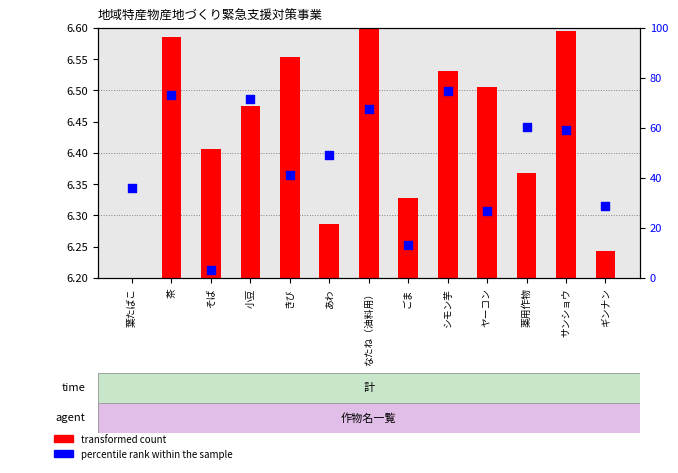

Approximately how many times larger is the value at ギンナン compared to シモン芋?

0.4